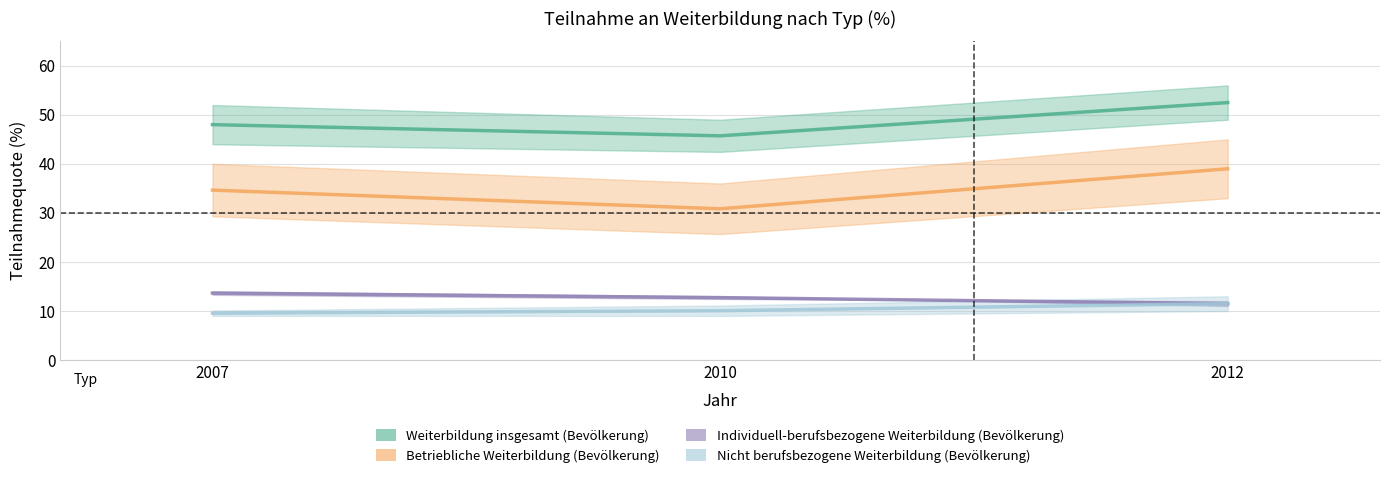

At which label does Individuell-berufsbezogene Weiterbildung (Bevölkerung) first exceed 12?

2007